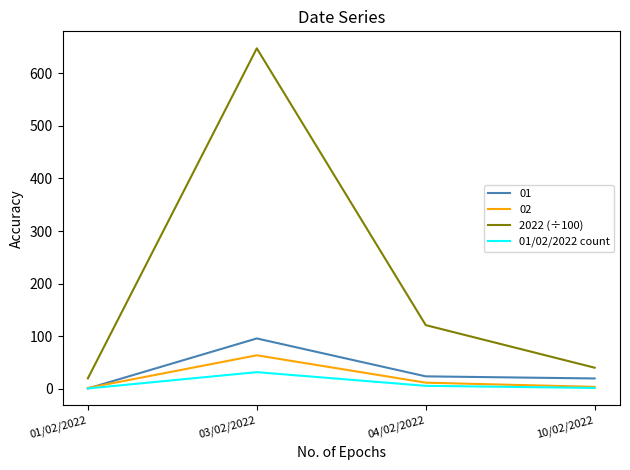

At how many categories does at least one series exceed 137?

1